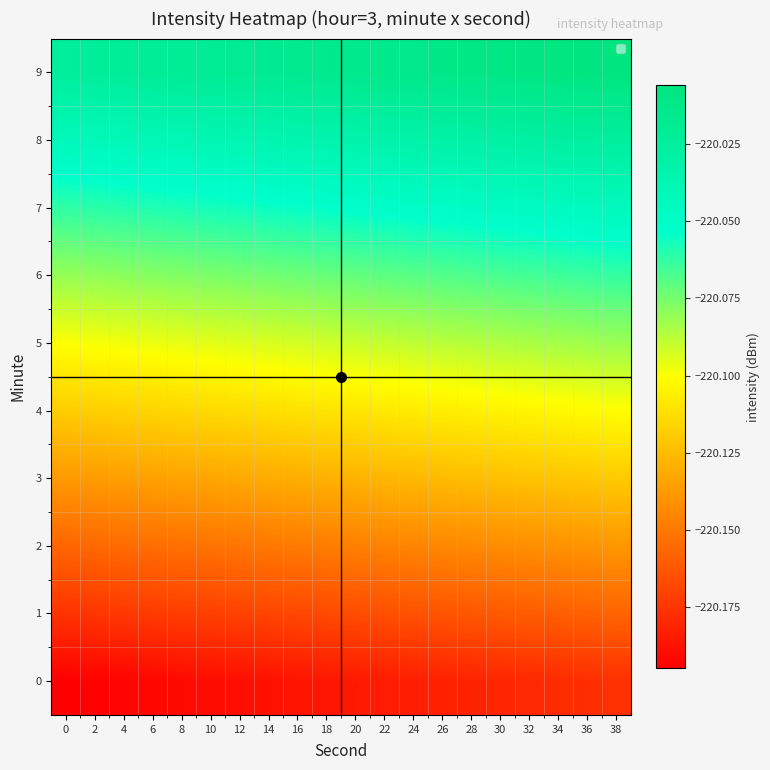

Count the number of categories in the chart.

20